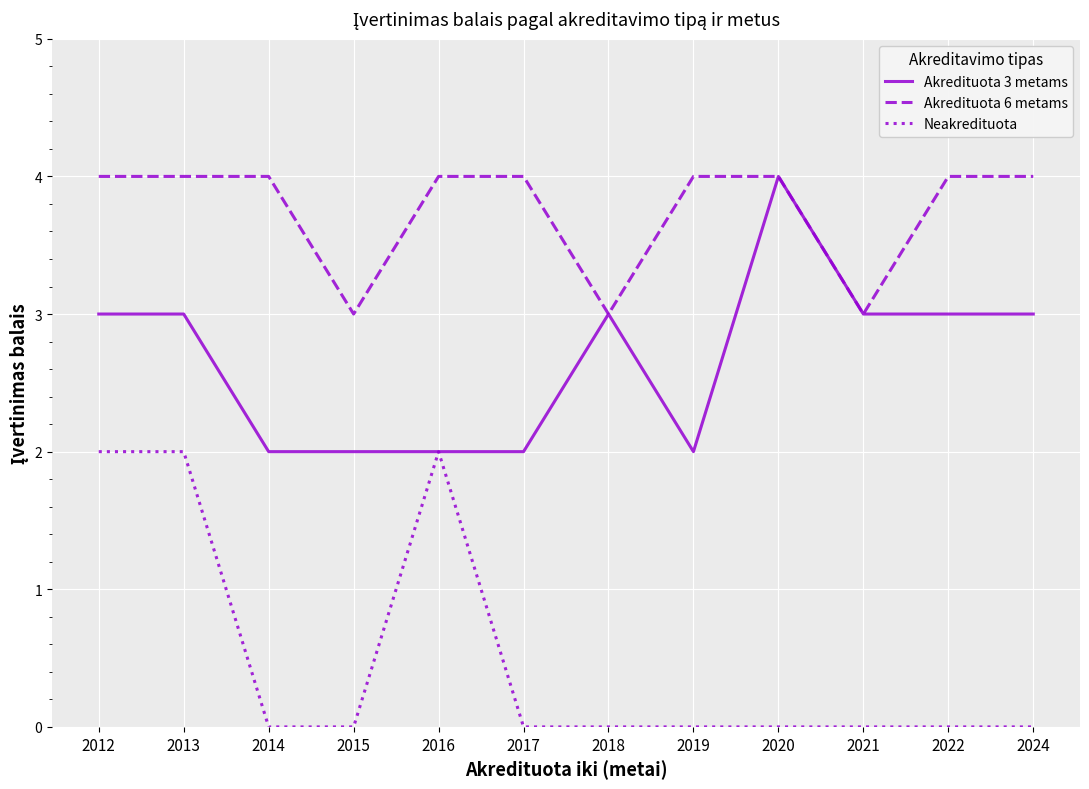

Does the chart display data point markers on the line(s)?

No